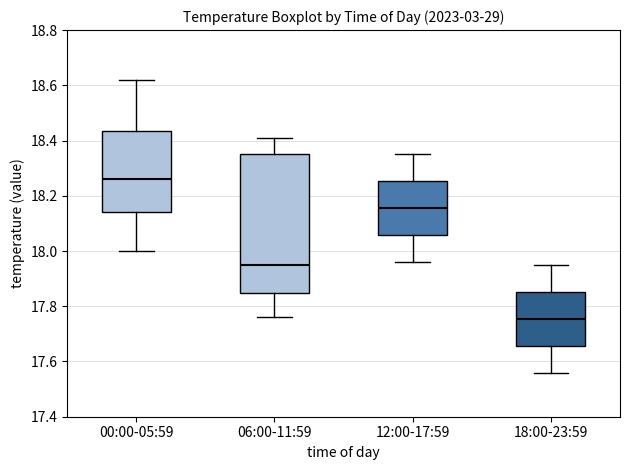

Reading left to right, read every box against the y-axis: the position of its median line, the range the box covers, and the ends of its whiskers. The values are not printed on the chart, so give them approximately, as read against the axis.

00:00-05:59: median 18.26, box 18.14 to 18.44, whiskers 18.00 to 18.62
06:00-11:59: median 17.96, box 17.84 to 18.36, whiskers 17.76 to 18.42
12:00-17:59: median 18.16, box 18.06 to 18.26, whiskers 17.96 to 18.36
18:00-23:59: median 17.76, box 17.66 to 17.86, whiskers 17.56 to 17.96